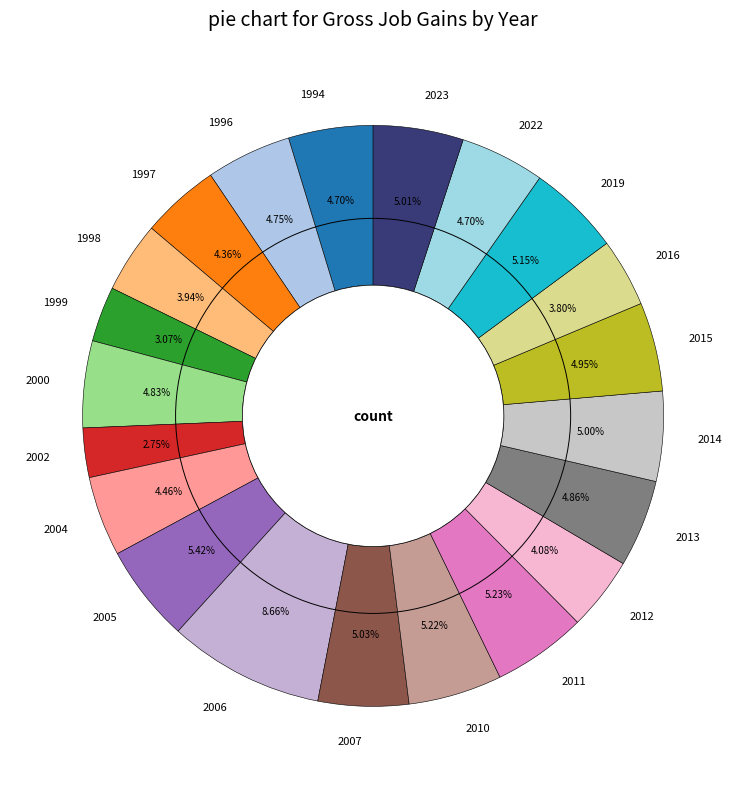

Combined, do 2016 and 2010 account for over 50%?

No